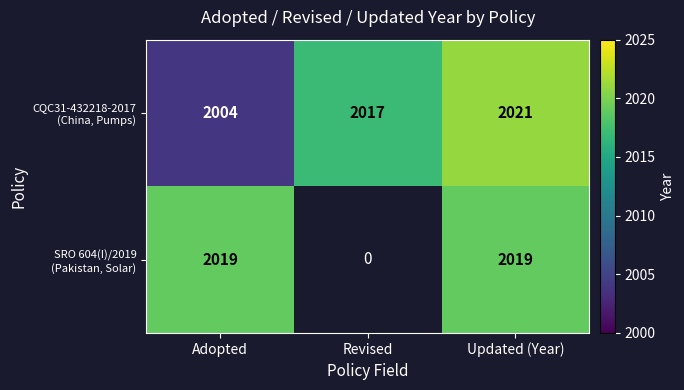

What is the spread (max minus min) of values at Adopted?

15